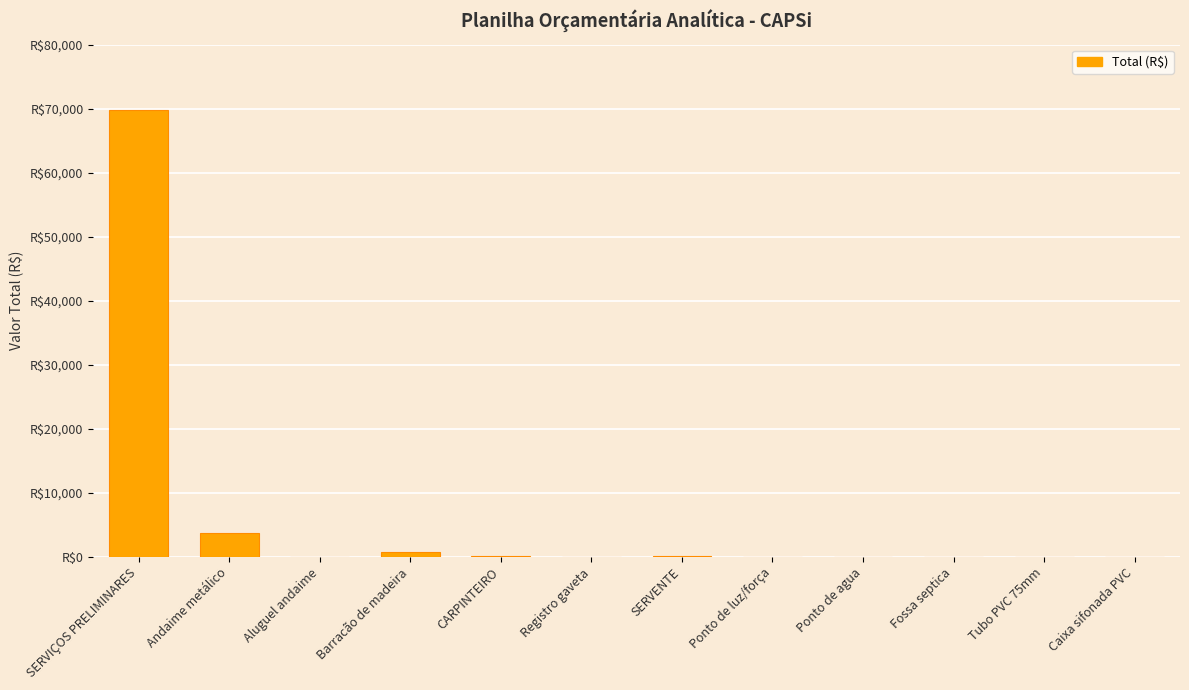

What is the average value?

6228.0